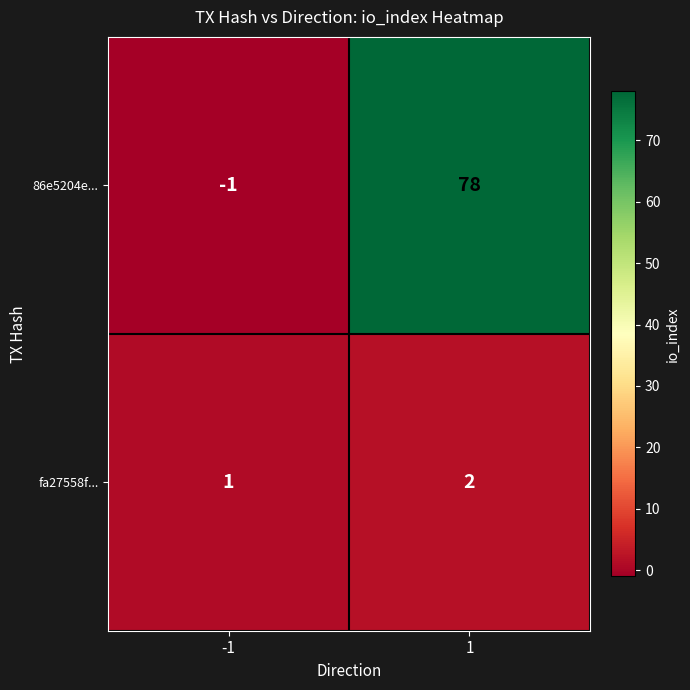

Reading left to right, extract all data points from this chart.

86e5204e...: -1	78
fa27558f...: 1	2